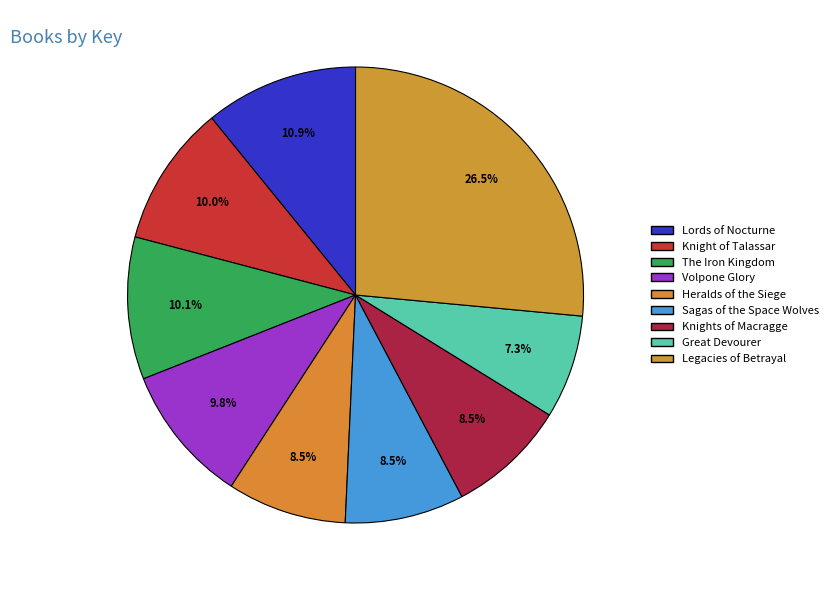

True or false: Heralds of the Siege accounts for 23% of the total.

False